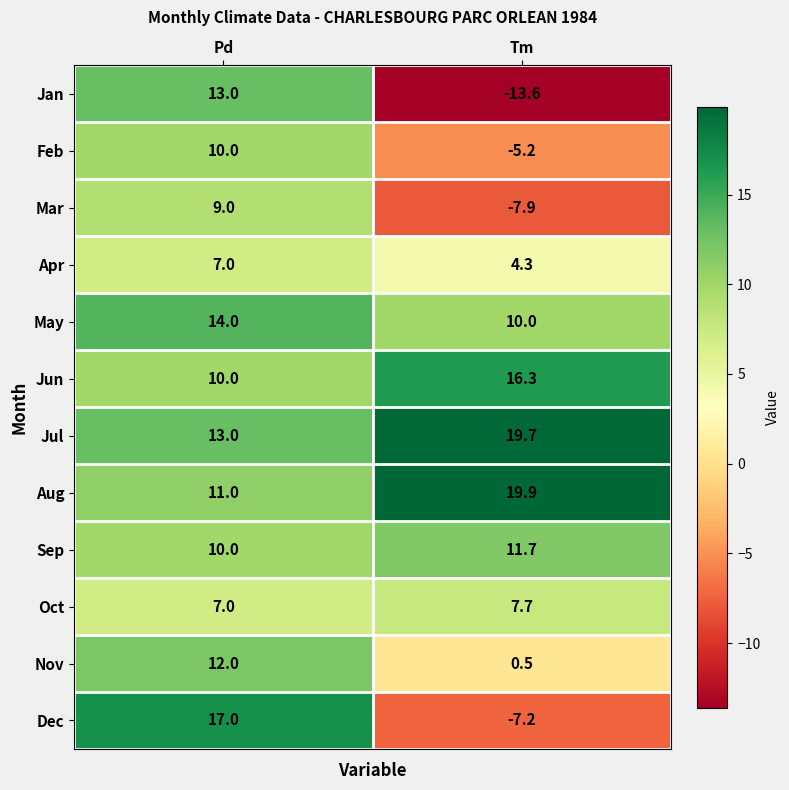

What is the difference between the maximum and minimum values in the Sep series?

1.7